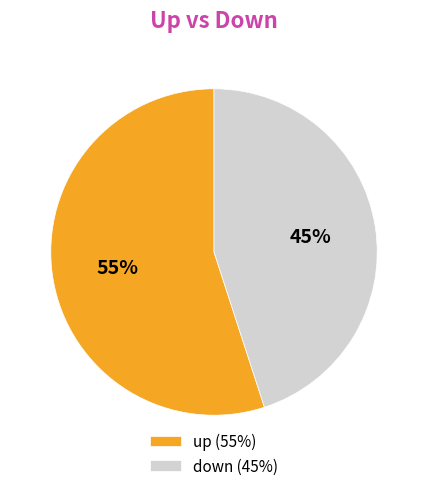

The up slice represents 45% of the pie. True or false?

False